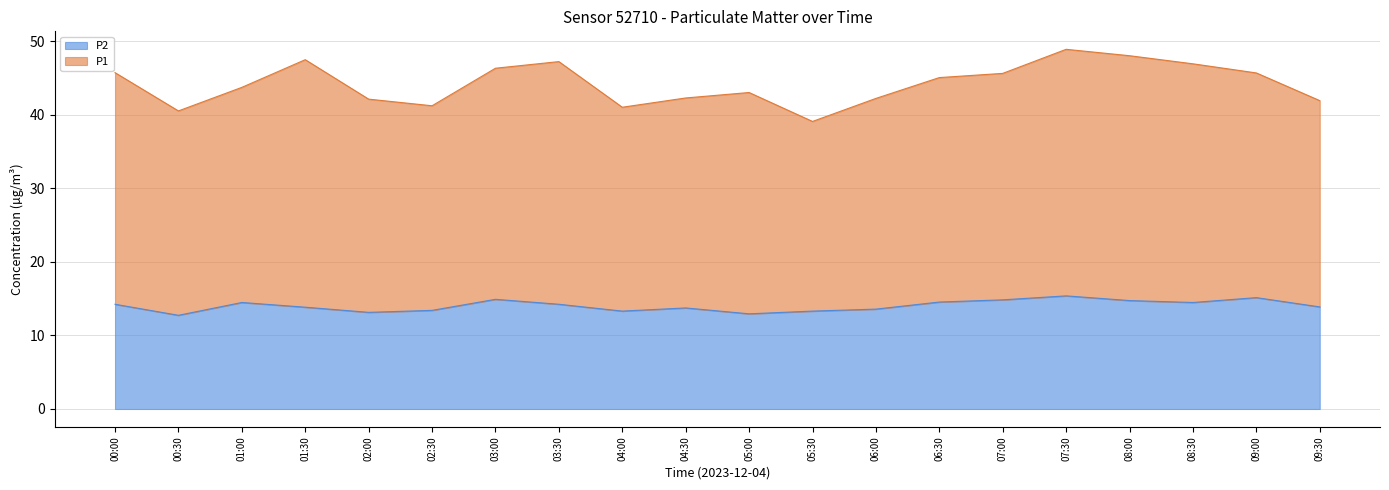

What is the difference between the values at 09:30 and 08:00?

0.9